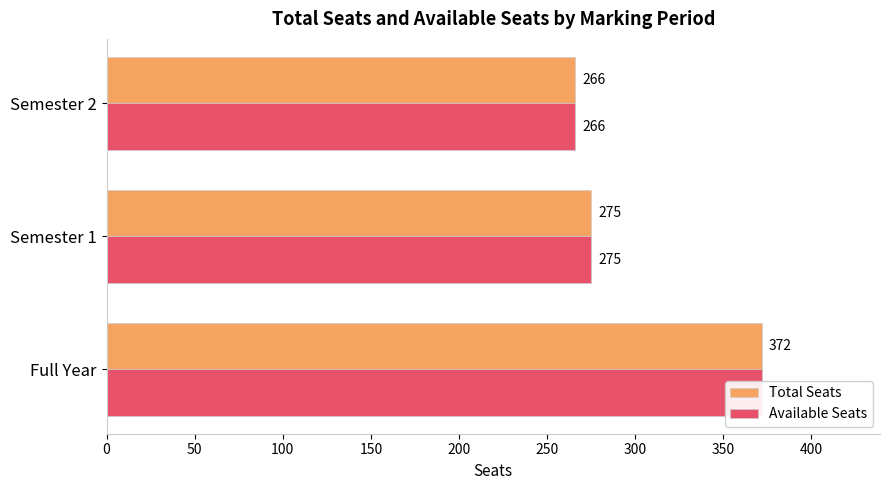

What is the approximate value of Total Seats at Semester 1, to the nearest 5?

275